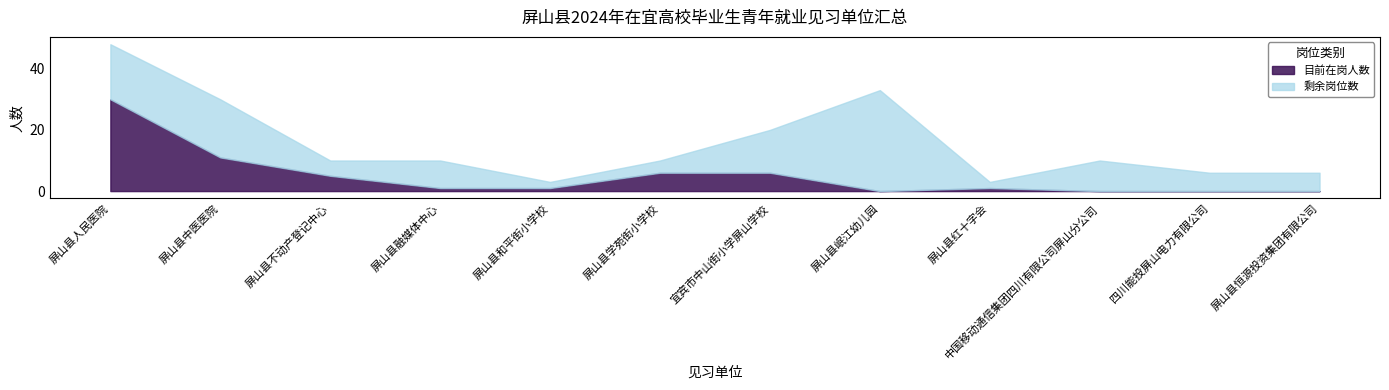

How many lines are shown in the chart?

2